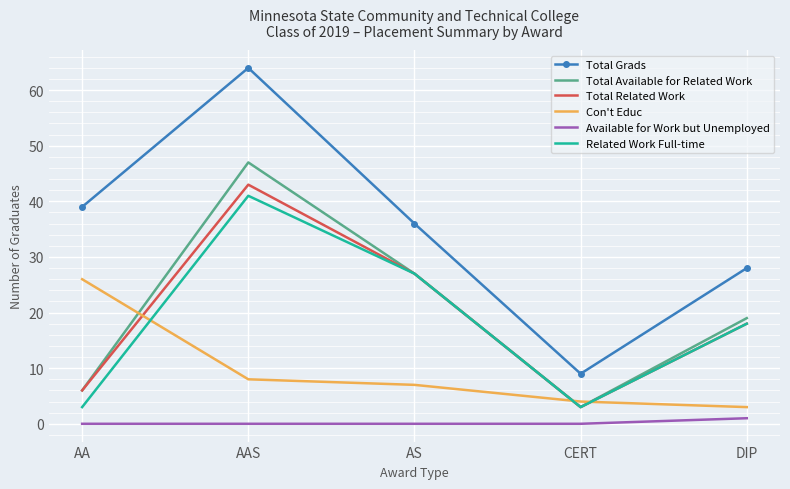

What position from the right is AAS?

4